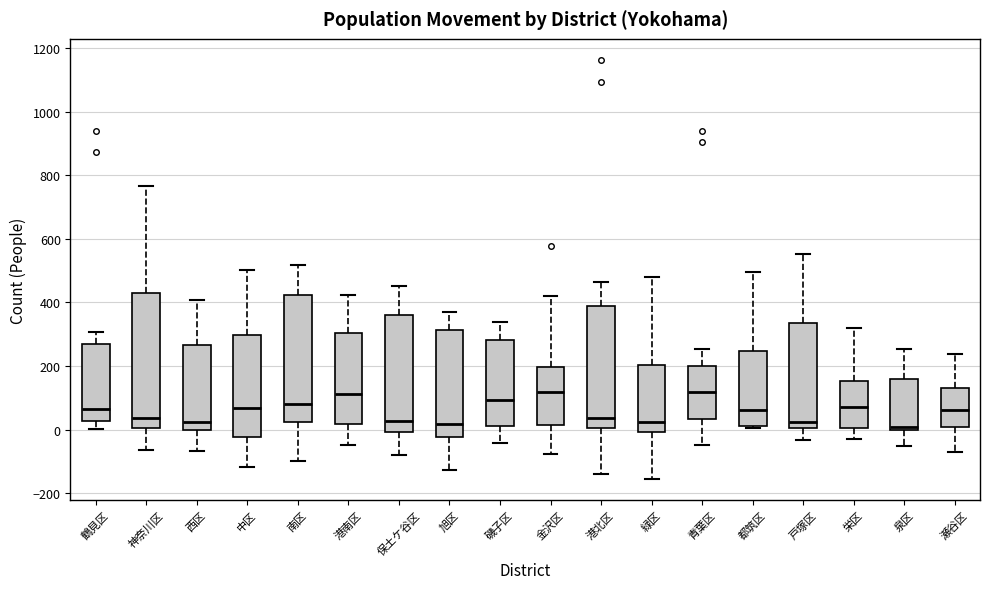

Which box is the tallest, from its lower edge to its upper edge?

神奈川区